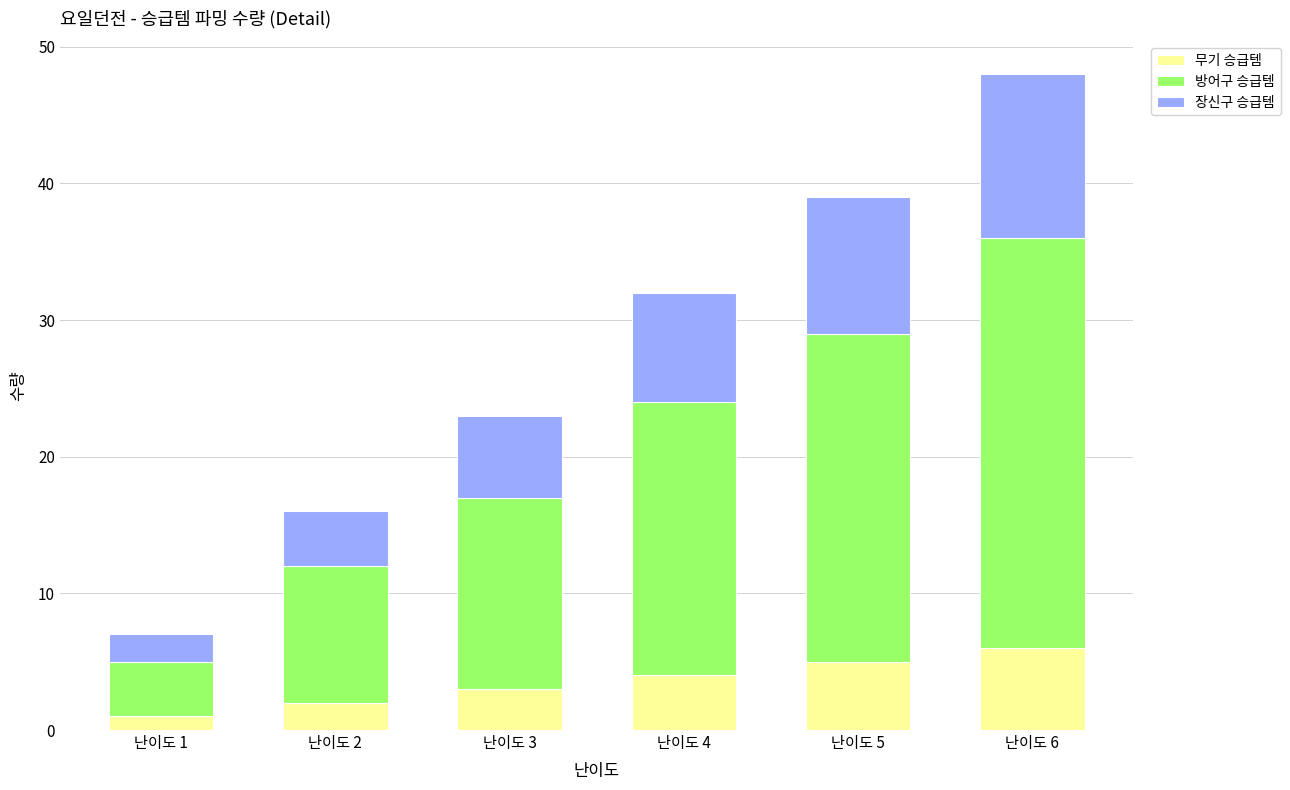

True or false: 무기 승급템 has a value of 2 at 난이도 2.

True